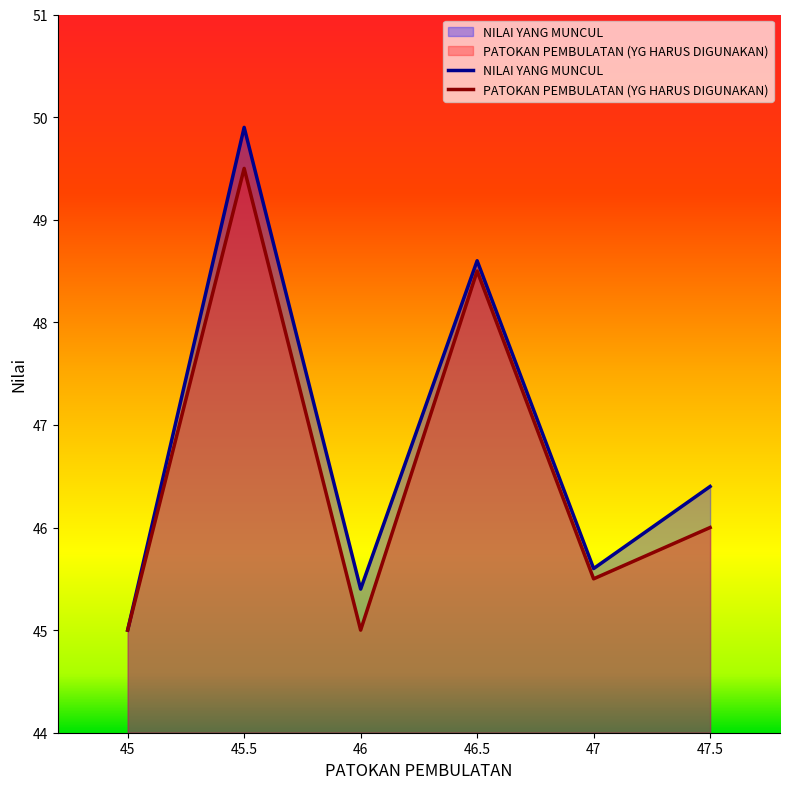

At which category does PATOKAN PEMBULATAN (YG HARUS DIGUNAKAN) reach its first local valley?

46